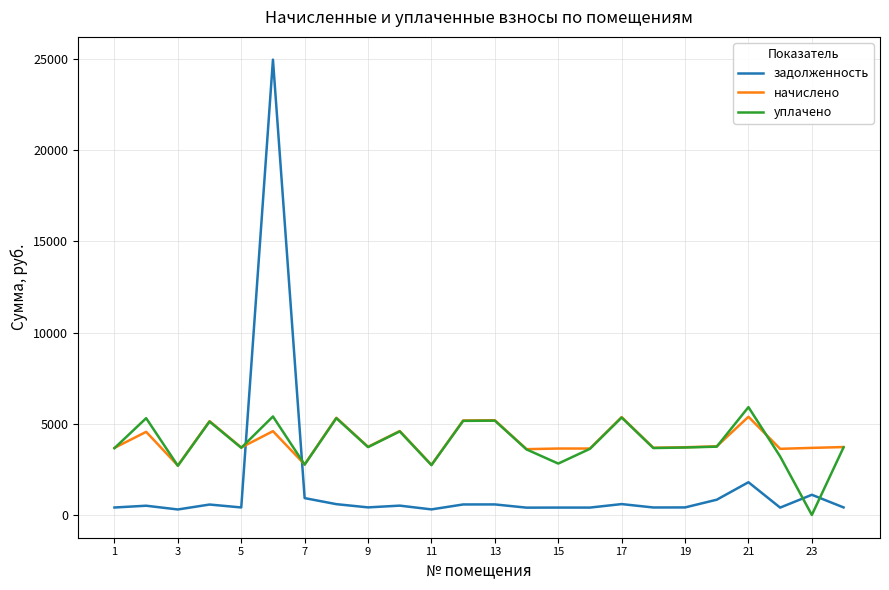

After their last crossing, which series has the higher values: задолженность or уплачено?

уплачено